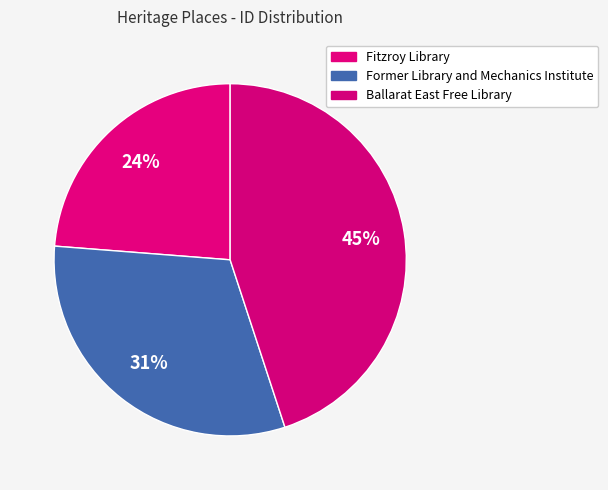

Is it true that Fitzroy Library is 24% of the pie?

True